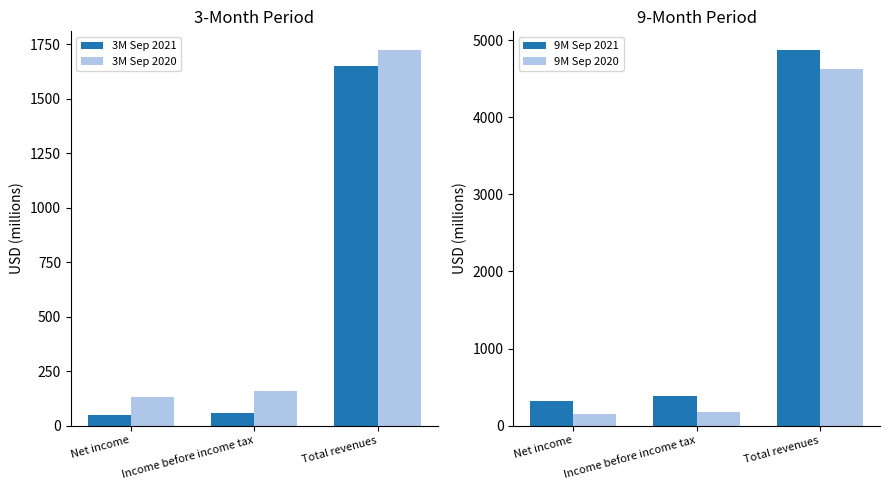

What position from the left is Income before income tax?

2